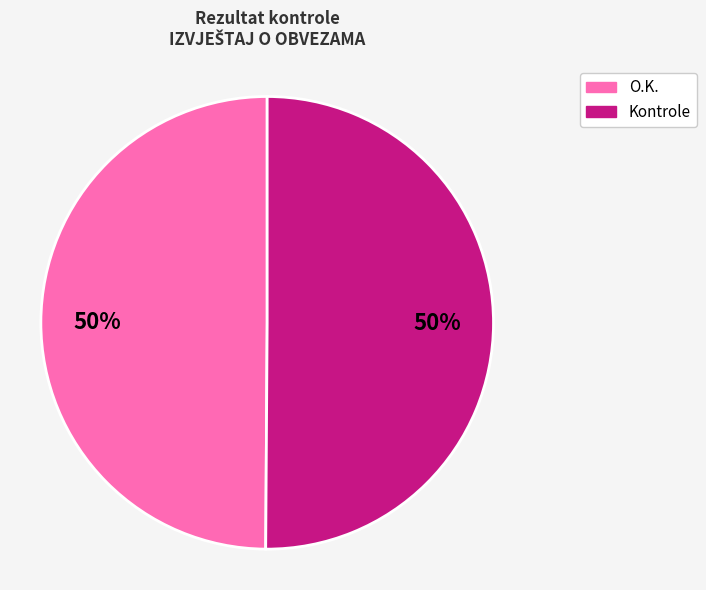

To the nearest percent, what percentage of the pie is Kontrole?

50%